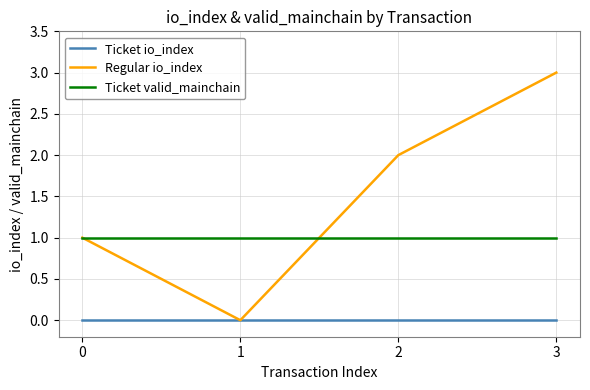

What is the minimum value for Ticket valid_mainchain?

1